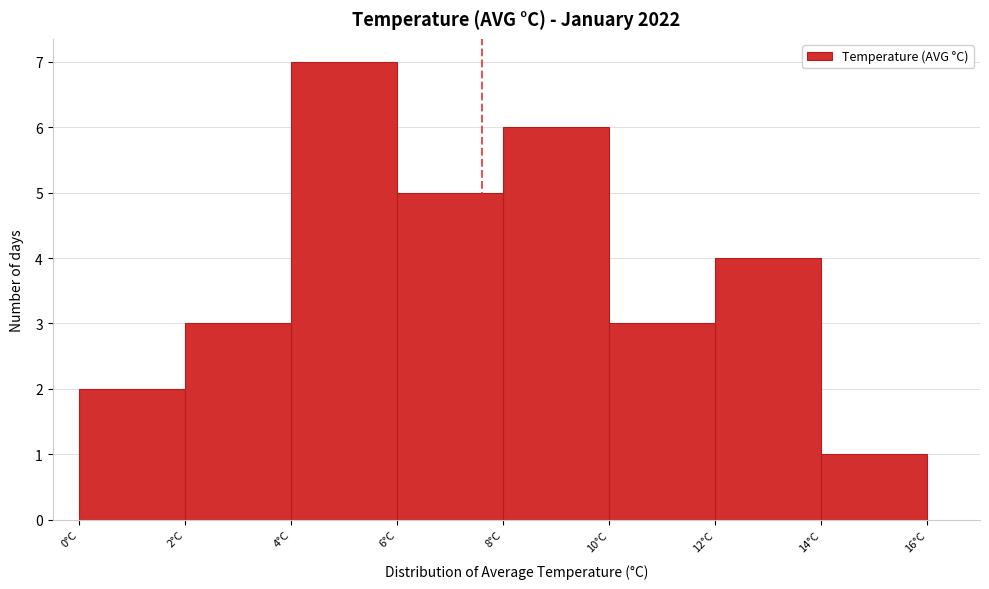

Over which range of the x-axis is the bar tallest?

4 to 6